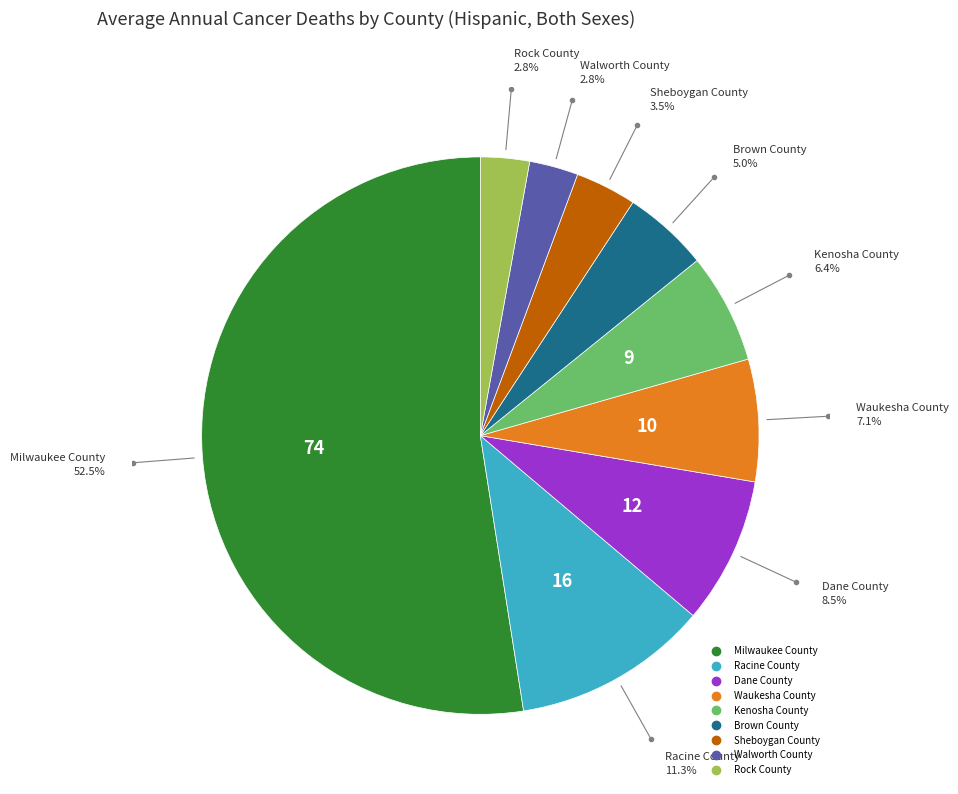

Which category has the biggest portion of the pie?

Milwaukee County